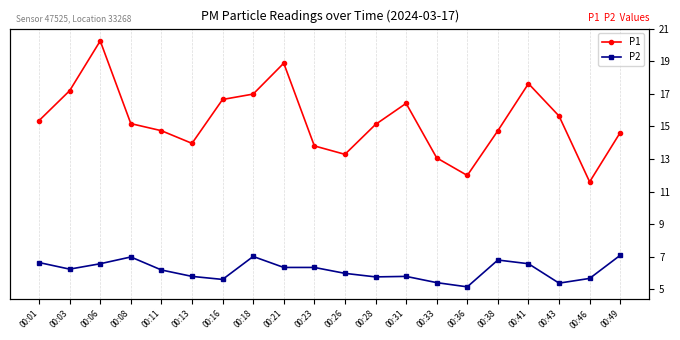

Which category has the lowest value across all series?

00:36